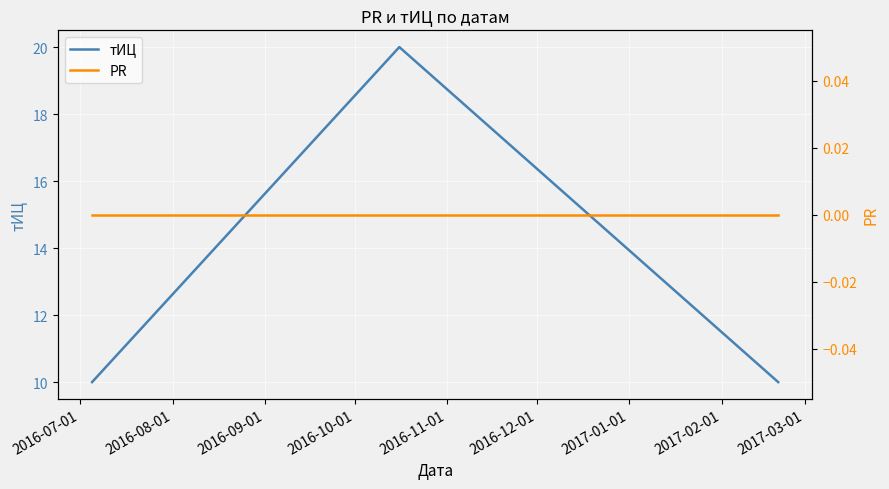

Reading right to left, extract all data points from this chart.

тИЦ: 10	20	10
PR: 0	0	0